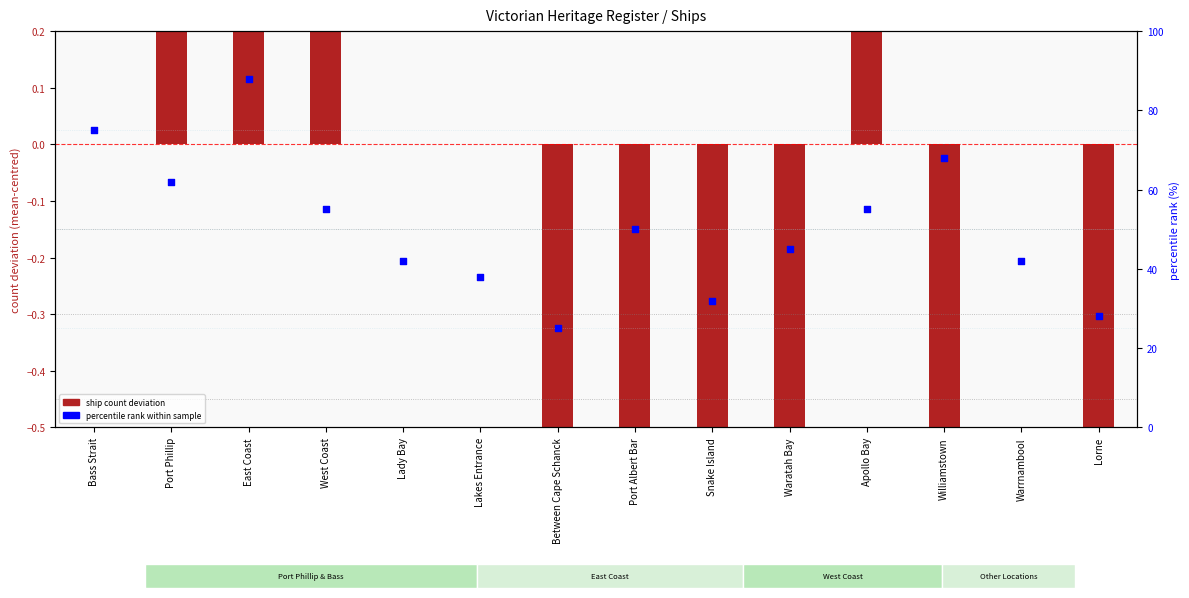

At which category is the sum across all series the highest?

East Coast